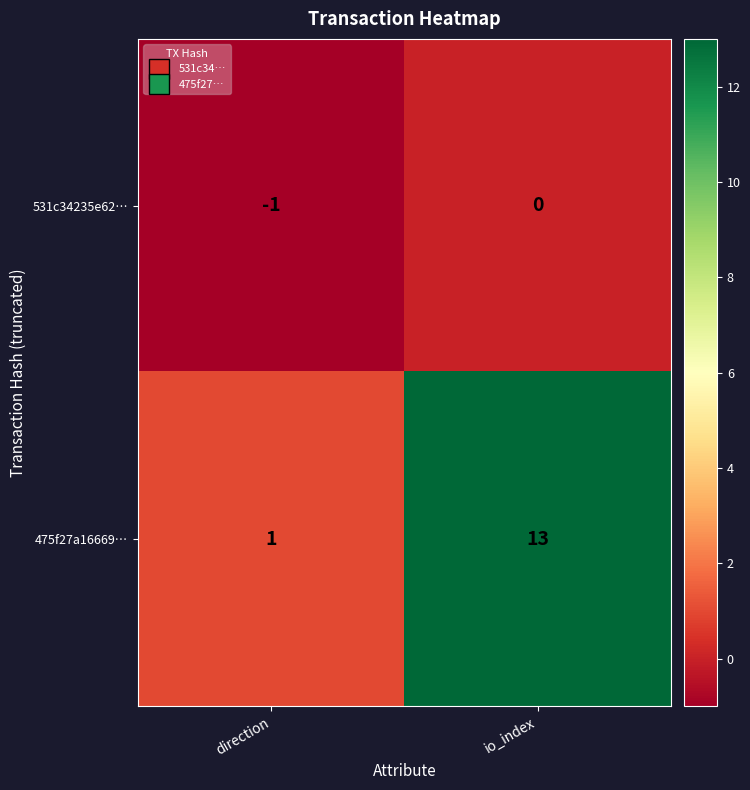

True or false: 475f27a16669… has a value of 1 at direction.

True